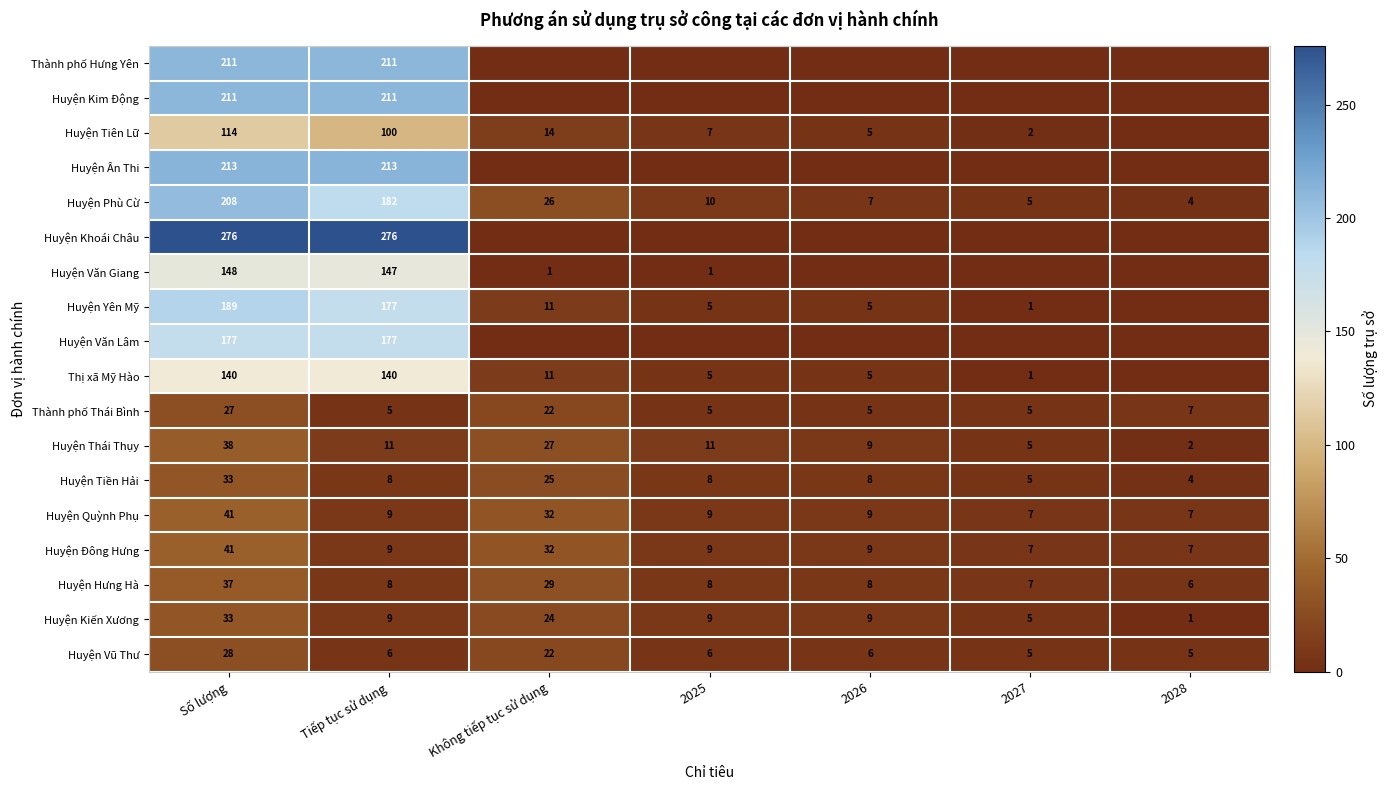

What is the difference between the highest and lowest values at 2027?

7